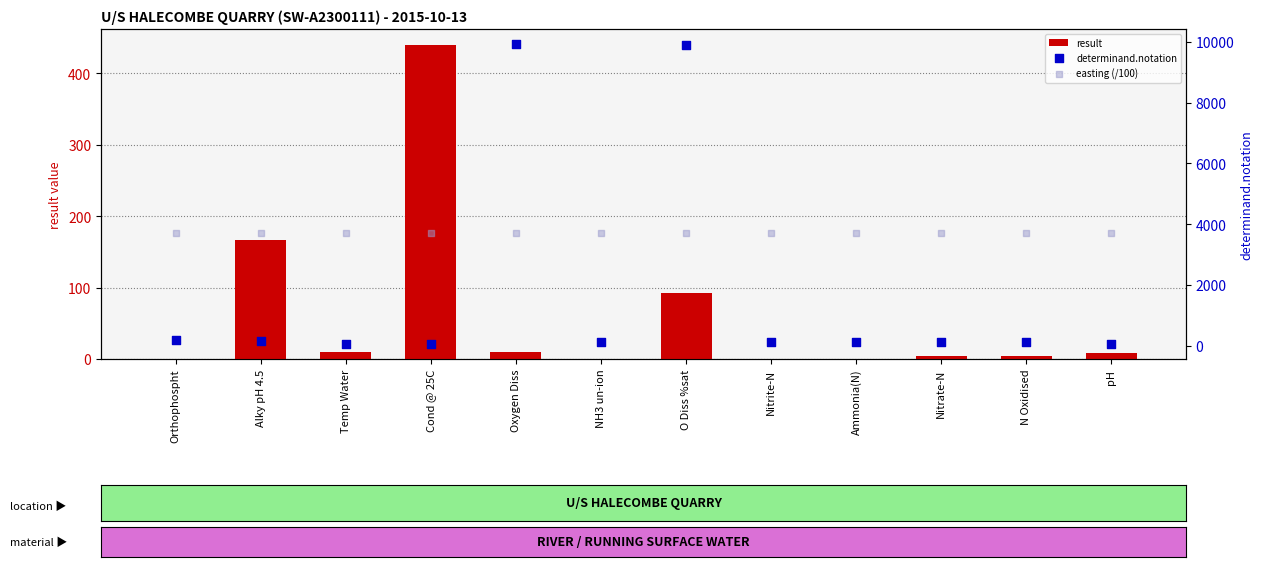

Which series contains the lowest Y value?

result